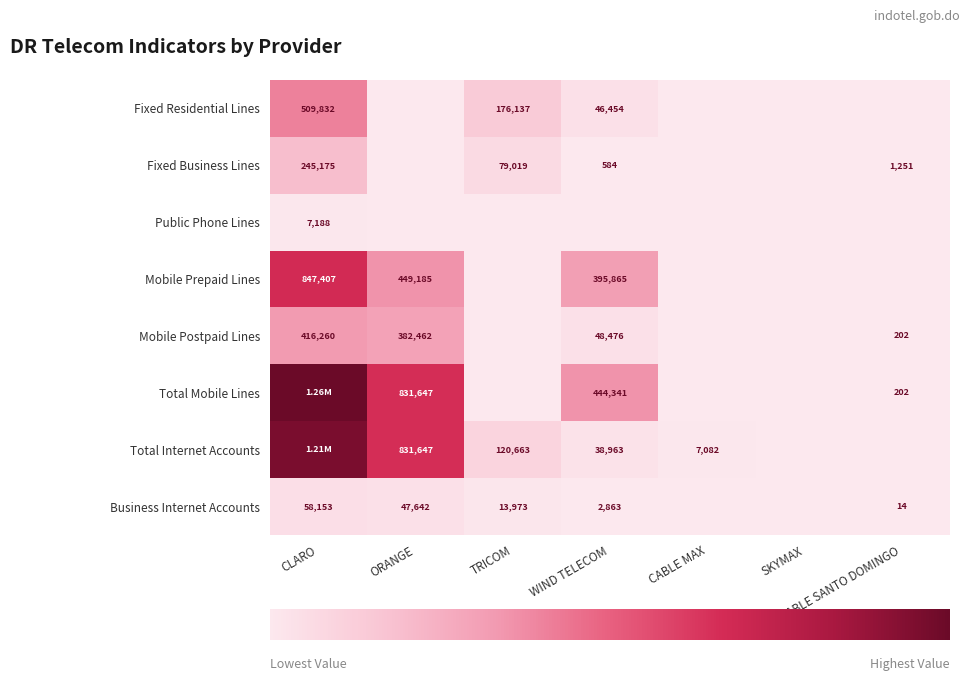

What is the sum of the Total Mobile Lines values at CLARO and ORANGE?

2095314